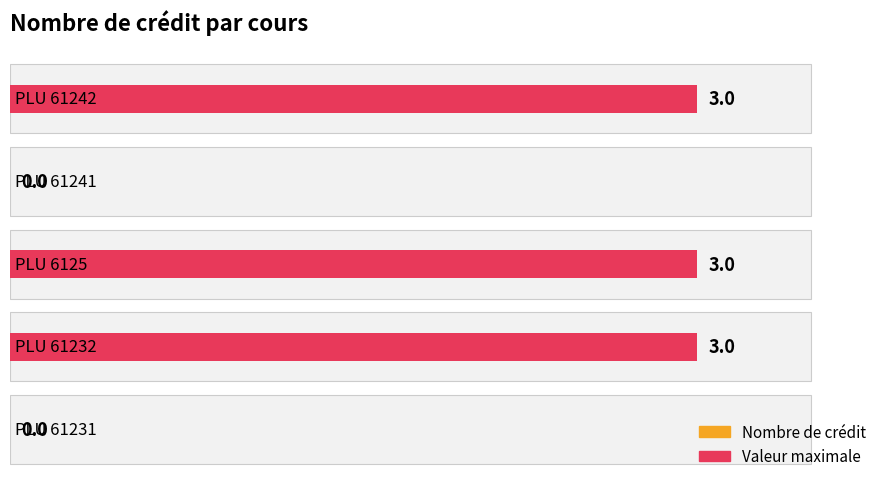

What value does the data have at 1?

3